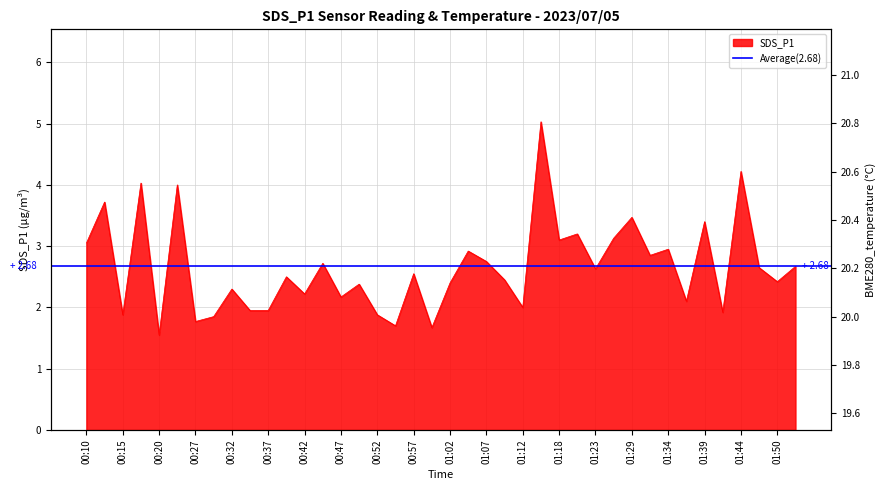

What position from the right is 00:50?

25